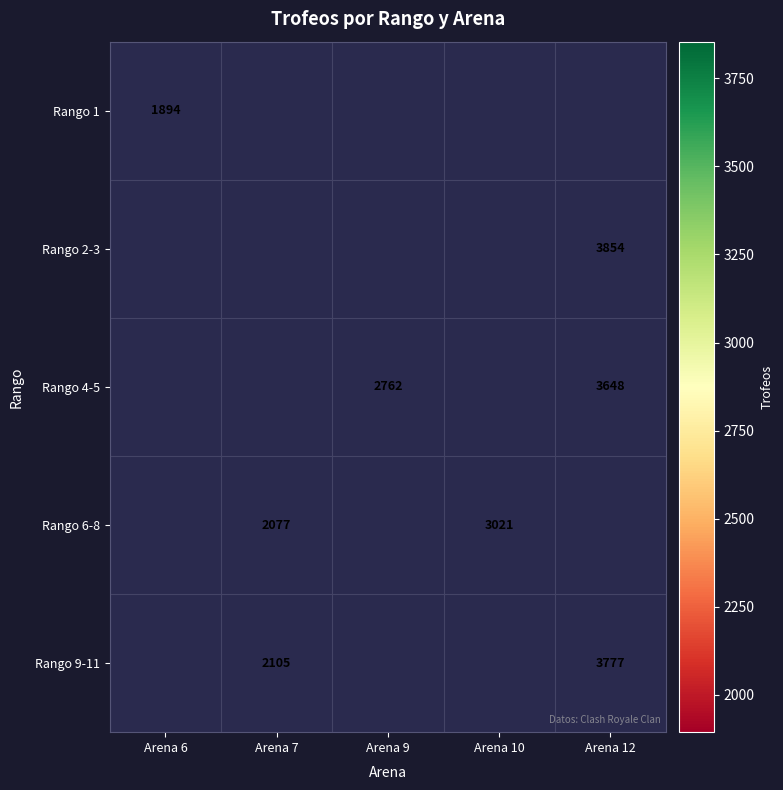

How many data points does each series have?

5